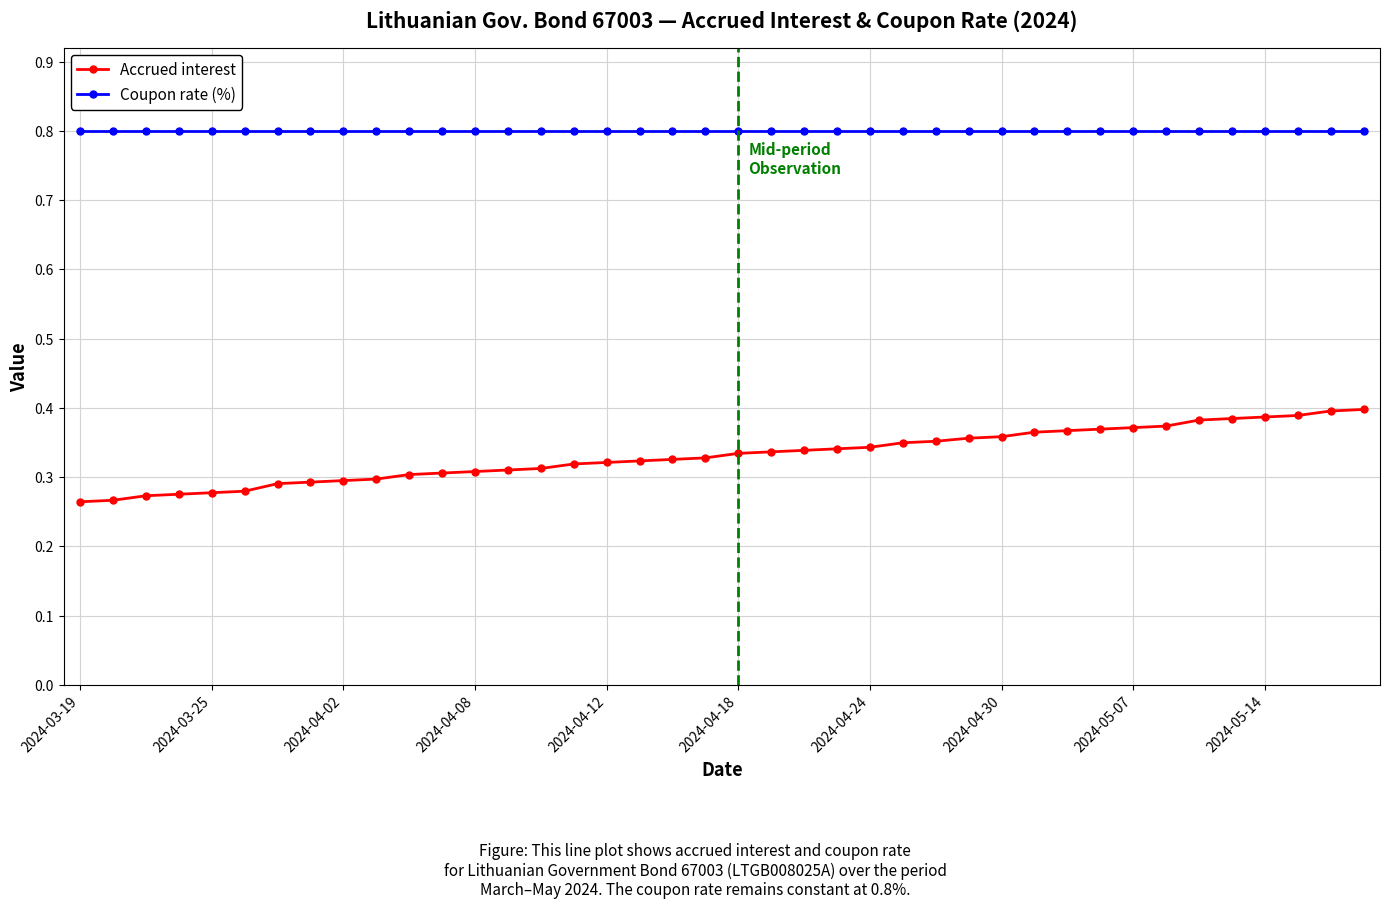

How many distinct data groups are displayed?

2